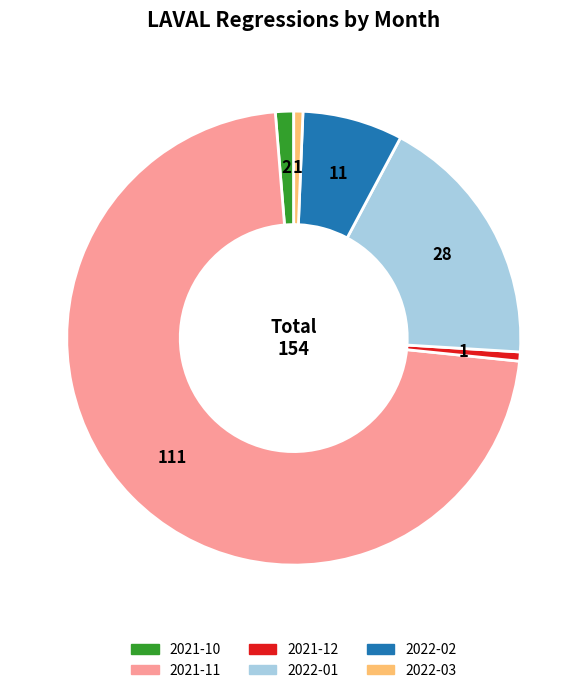

Is there any slice that represents more than half of the pie?

Yes